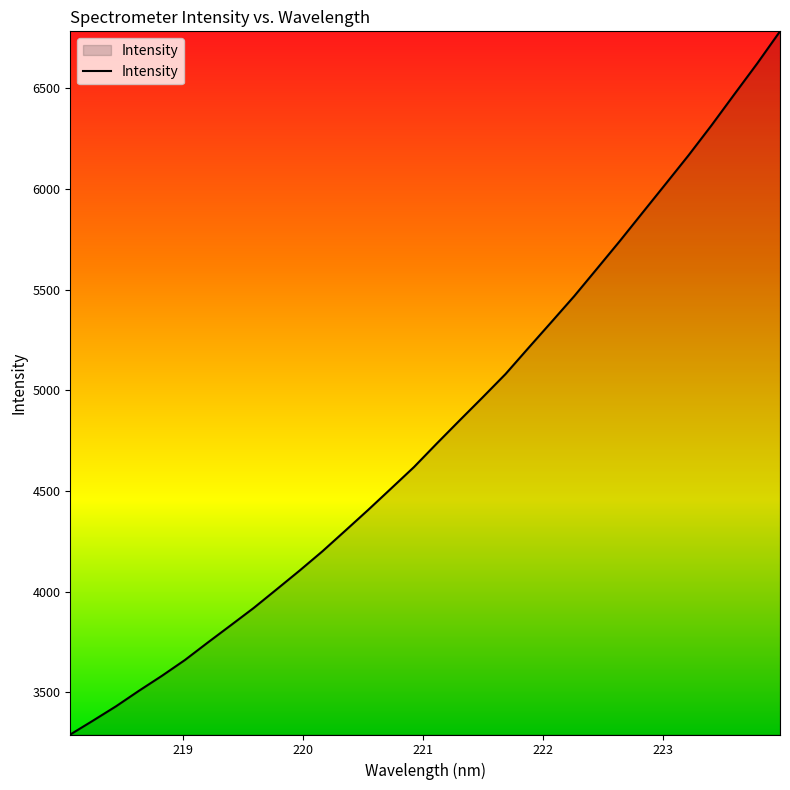

What is the smallest value displayed?

3291.1